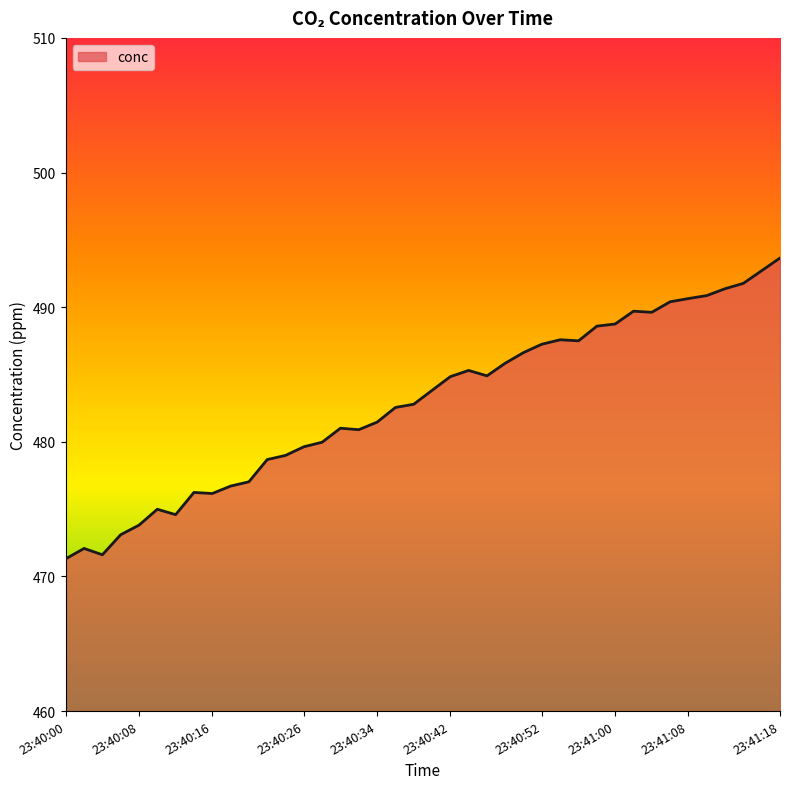

What is the smallest value displayed?

471.3